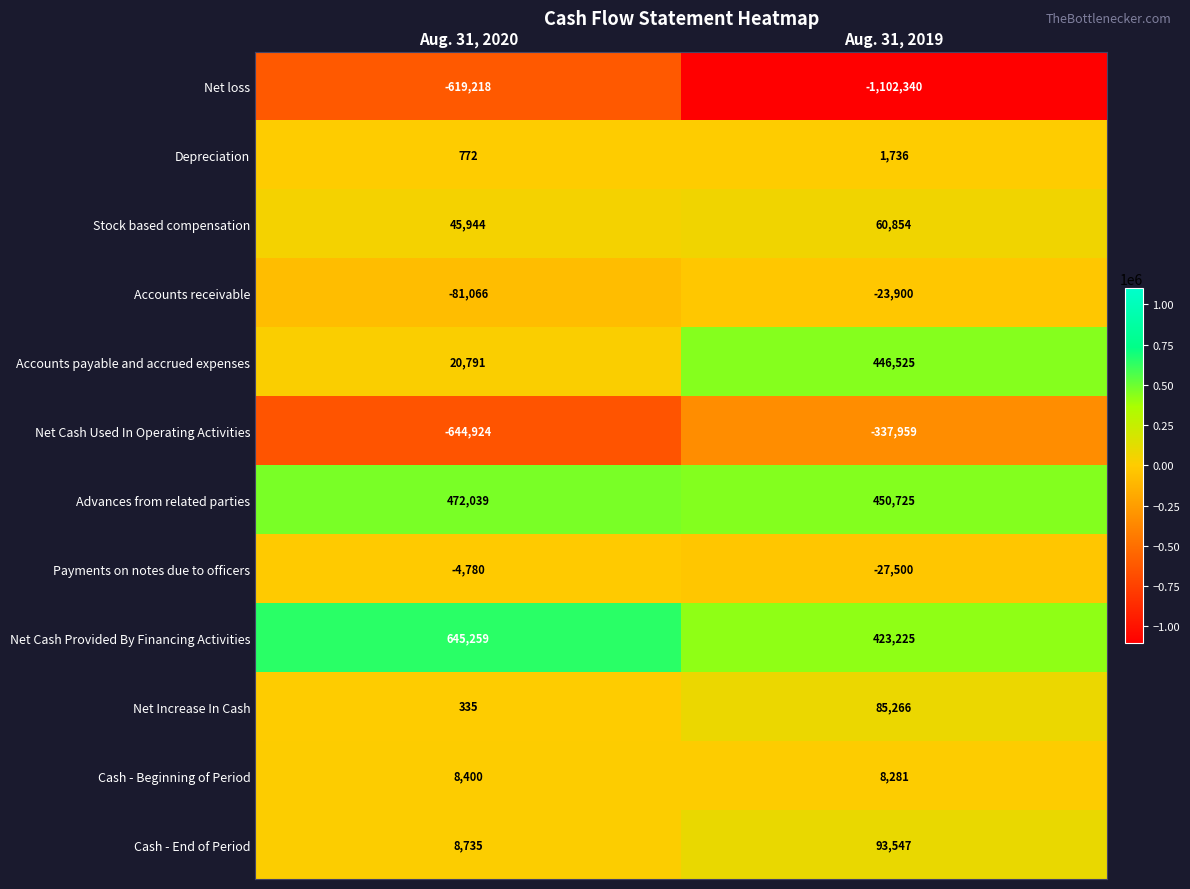

Reading left to right, list all the values displayed in this chart.

Net loss: Aug. 31, 2020=-619218	Aug. 31, 2019=-1102340
Depreciation: Aug. 31, 2020=772	Aug. 31, 2019=1736
Stock based compensation: Aug. 31, 2020=45944	Aug. 31, 2019=60854
Accounts receivable: Aug. 31, 2020=-81066	Aug. 31, 2019=-23900
Accounts payable and accrued expenses: Aug. 31, 2020=20791	Aug. 31, 2019=446525
Net Cash Used In Operating Activities: Aug. 31, 2020=-644924	Aug. 31, 2019=-337959
Advances from related parties: Aug. 31, 2020=472039	Aug. 31, 2019=450725
Payments on notes due to officers: Aug. 31, 2020=-4780	Aug. 31, 2019=-27500
Net Cash Provided By Financing Activities: Aug. 31, 2020=645259	Aug. 31, 2019=423225
Net Increase In Cash: Aug. 31, 2020=335	Aug. 31, 2019=85266
Cash - Beginning of Period: Aug. 31, 2020=8400	Aug. 31, 2019=8281
Cash - End of Period: Aug. 31, 2020=8735	Aug. 31, 2019=93547